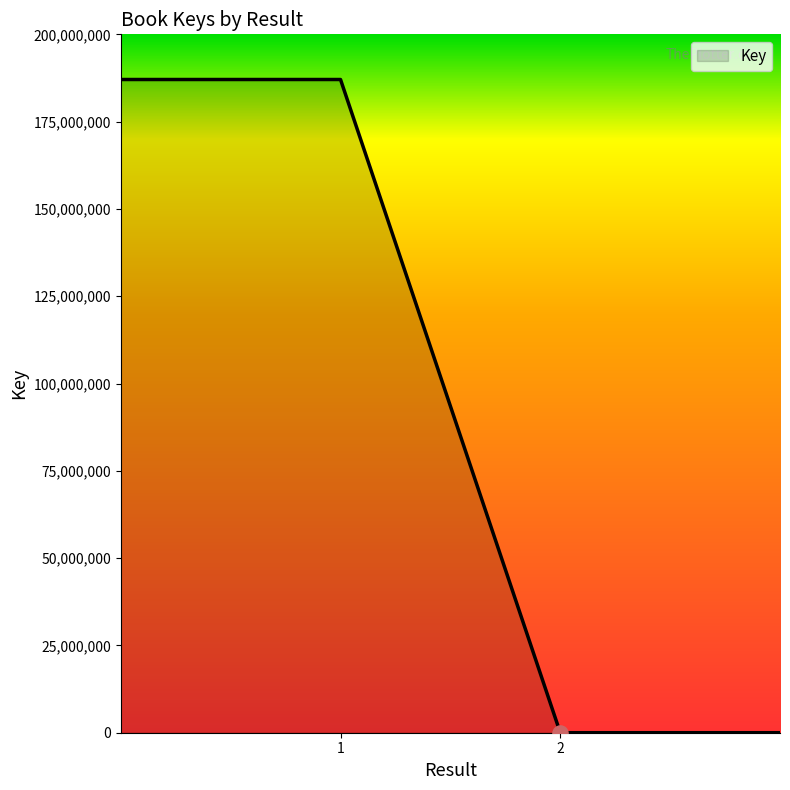

What is the difference between the maximum and second lowest values?

187059115